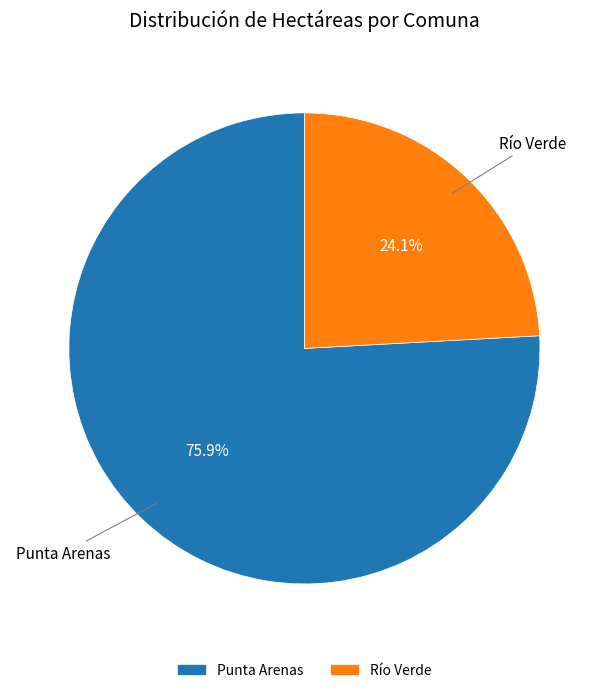

What is the total percentage of Río Verde and Punta Arenas?

100.0%